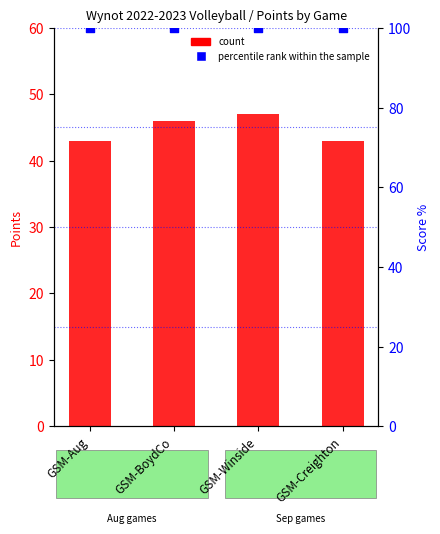

Which series has the largest total across all categories?

percentile rank within the sample